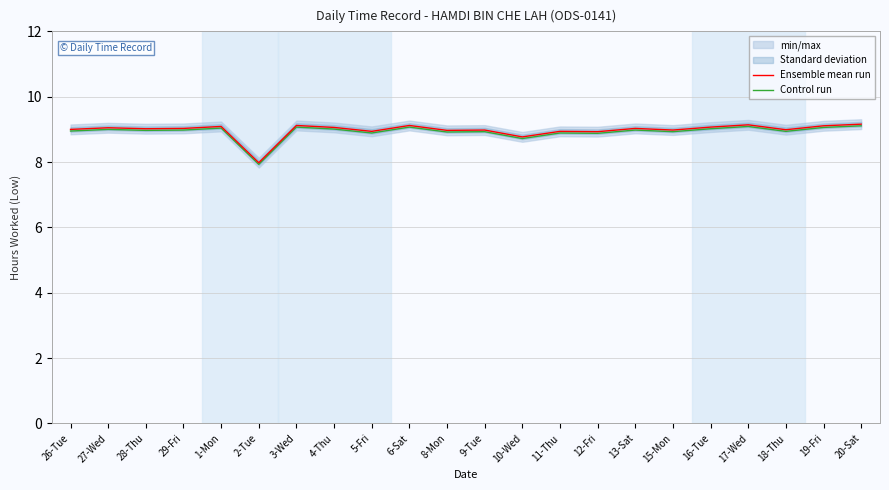

True or false: Ensemble mean run has a value of 4.6 at 13-Sat.

False